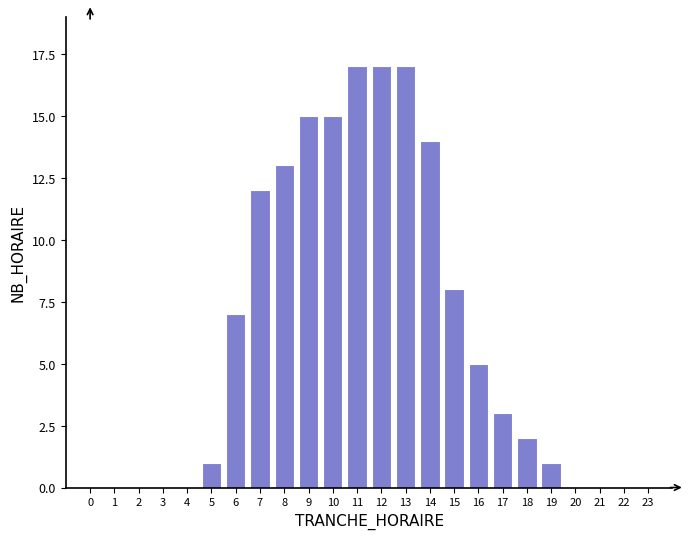

Reading right to left, list all the values displayed in this chart.

23=0	22=0	21=0	20=0	19=1	18=2	17=3	16=5	15=8	14=14	13=17	12=17	11=17	10=15	9=15	8=13	7=12	6=7	5=1	4=0	3=0	2=0	1=0	0=0